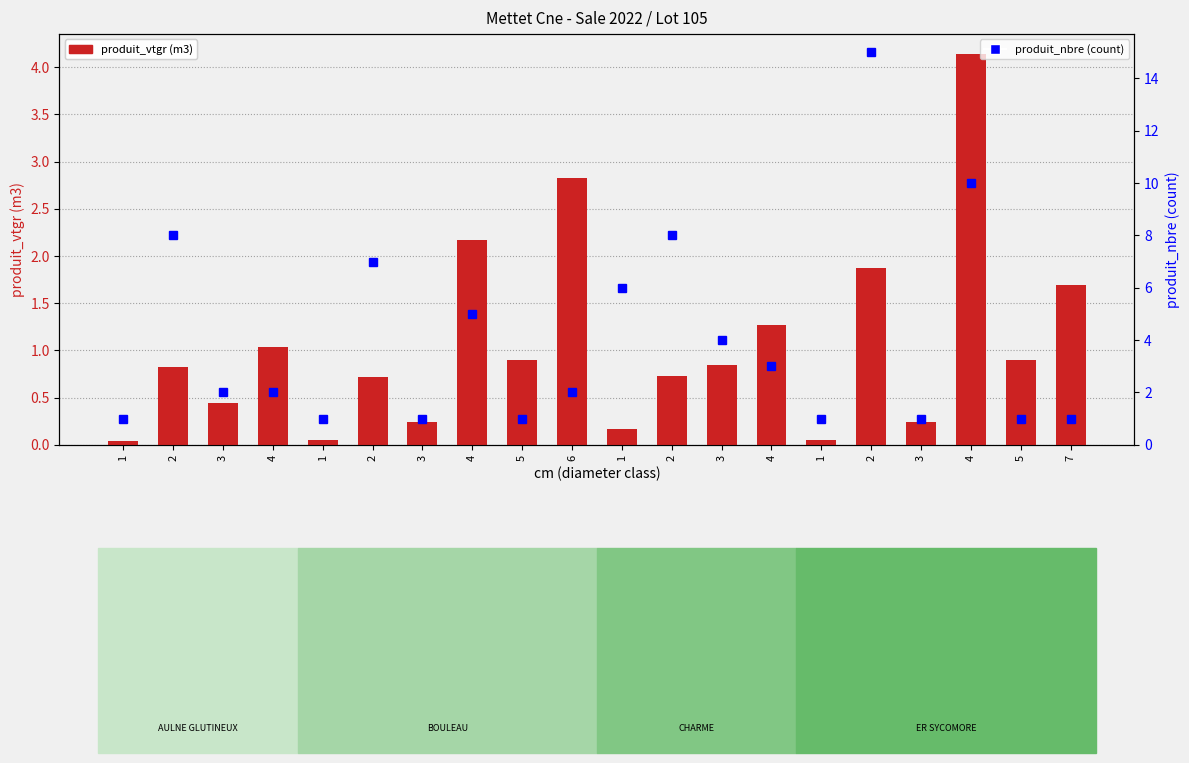

The value of produit_vtgr at 4 is 2.2. True or false?

False